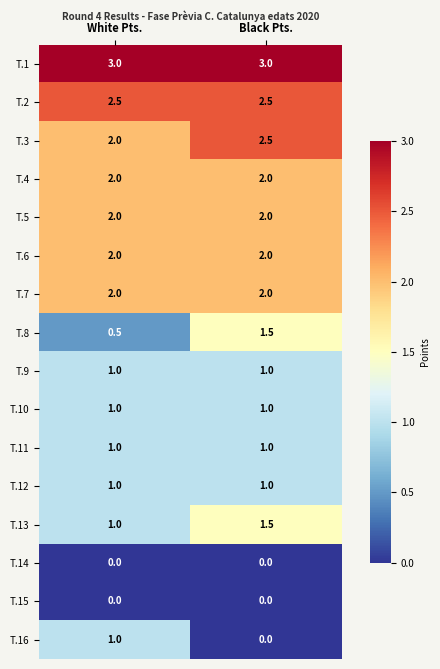

The T.7 series shows 2.0 at White Pts.. True or false?

True